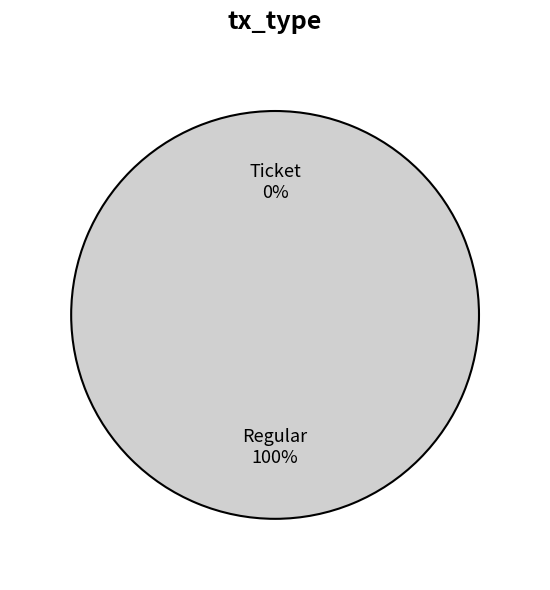

Rank the categories by value from lowest to highest.

Ticket, Regular